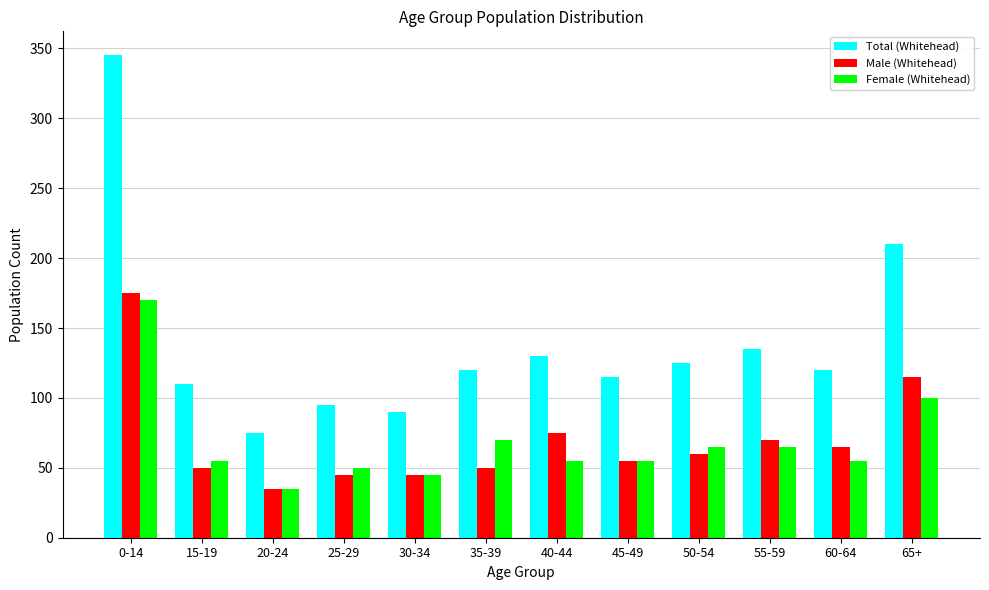

Which category has the lowest value in the Total (Whitehead) series?

20-24